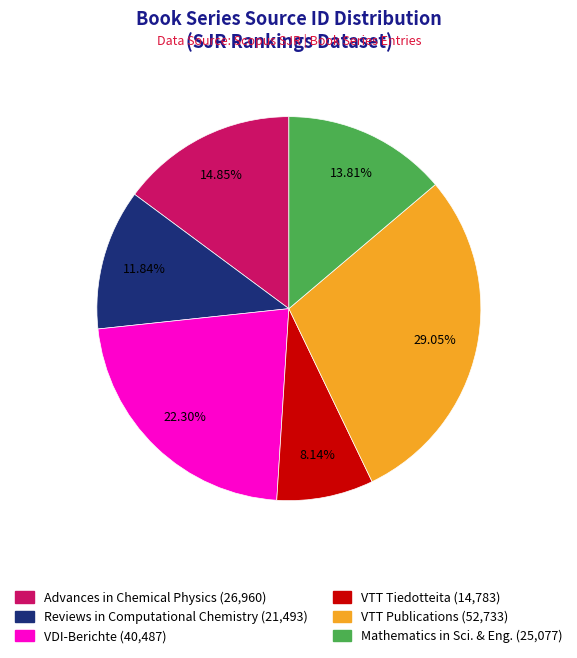

Rank the categories by value from highest to lowest.

VTT Publications (52,733), VDI-Berichte (40,487), Advances in Chemical Physics (26,960), Mathematics in Sci. & Eng. (25,077), Reviews in Computational Chemistry (21,493), VTT Tiedotteita (14,783)